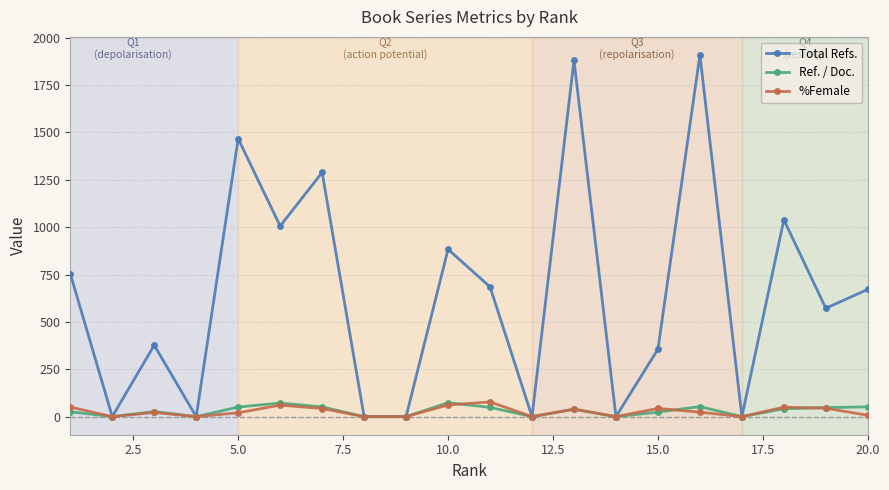

True or false: Ref. / Doc. has more than 2 interior local peaks.

True